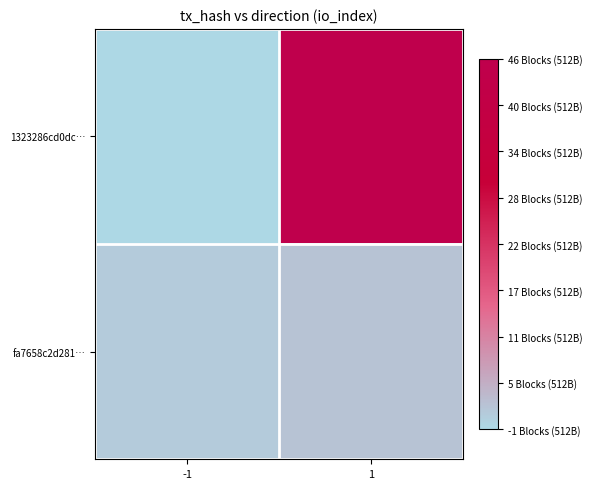

Which series has the largest total across all categories?

1323286cd0dc…